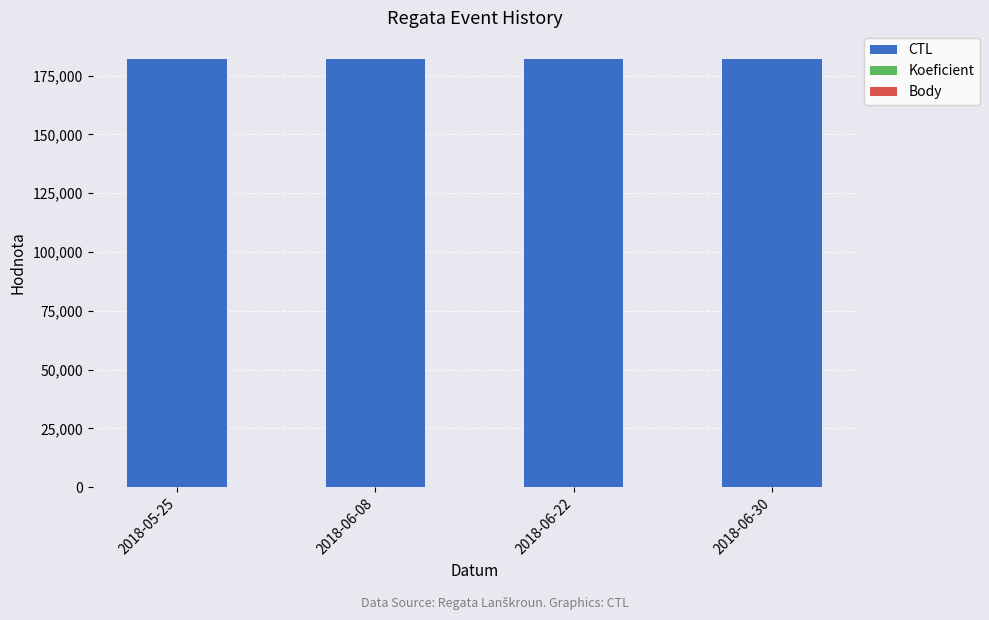

What is the sum of all CTL values?

727619